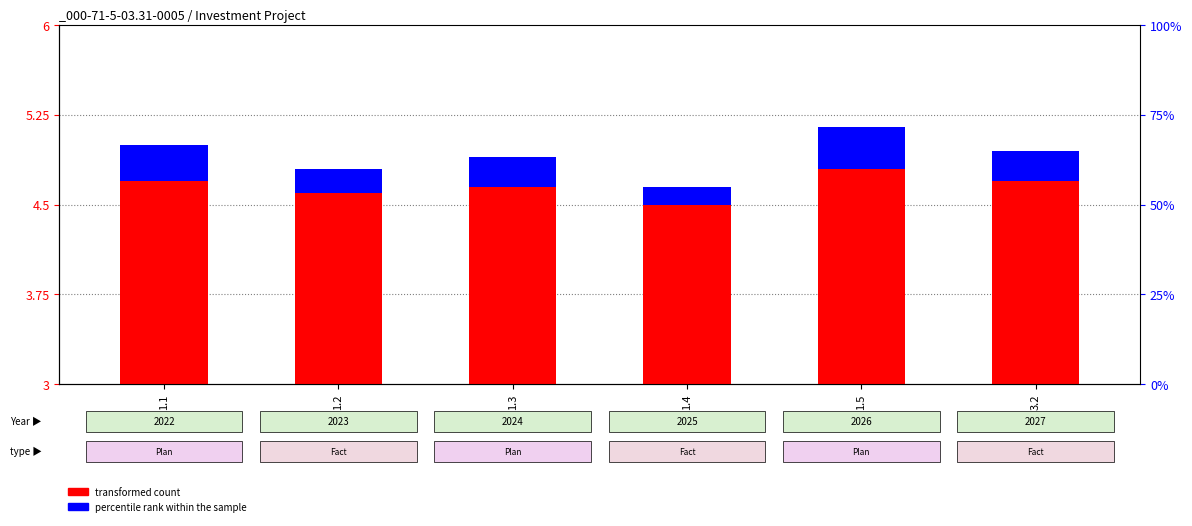

Is the value of transformed count at 1.5 greater than the value of percentile rank within the sample at 1.2?

Yes